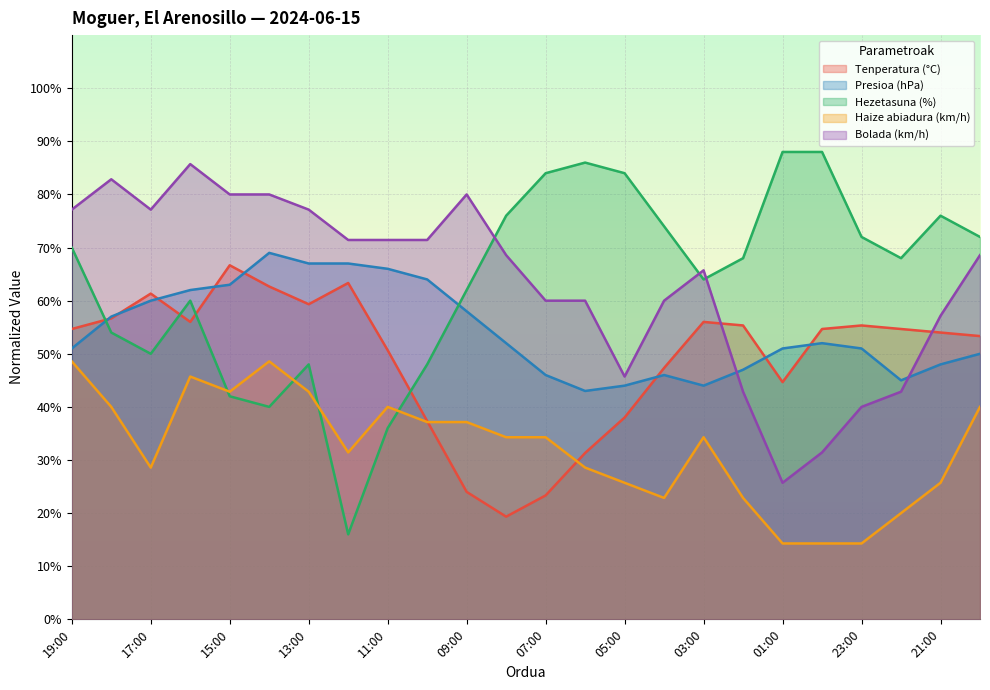

Which series has the widest spread of values?

Hezetasuna (%)